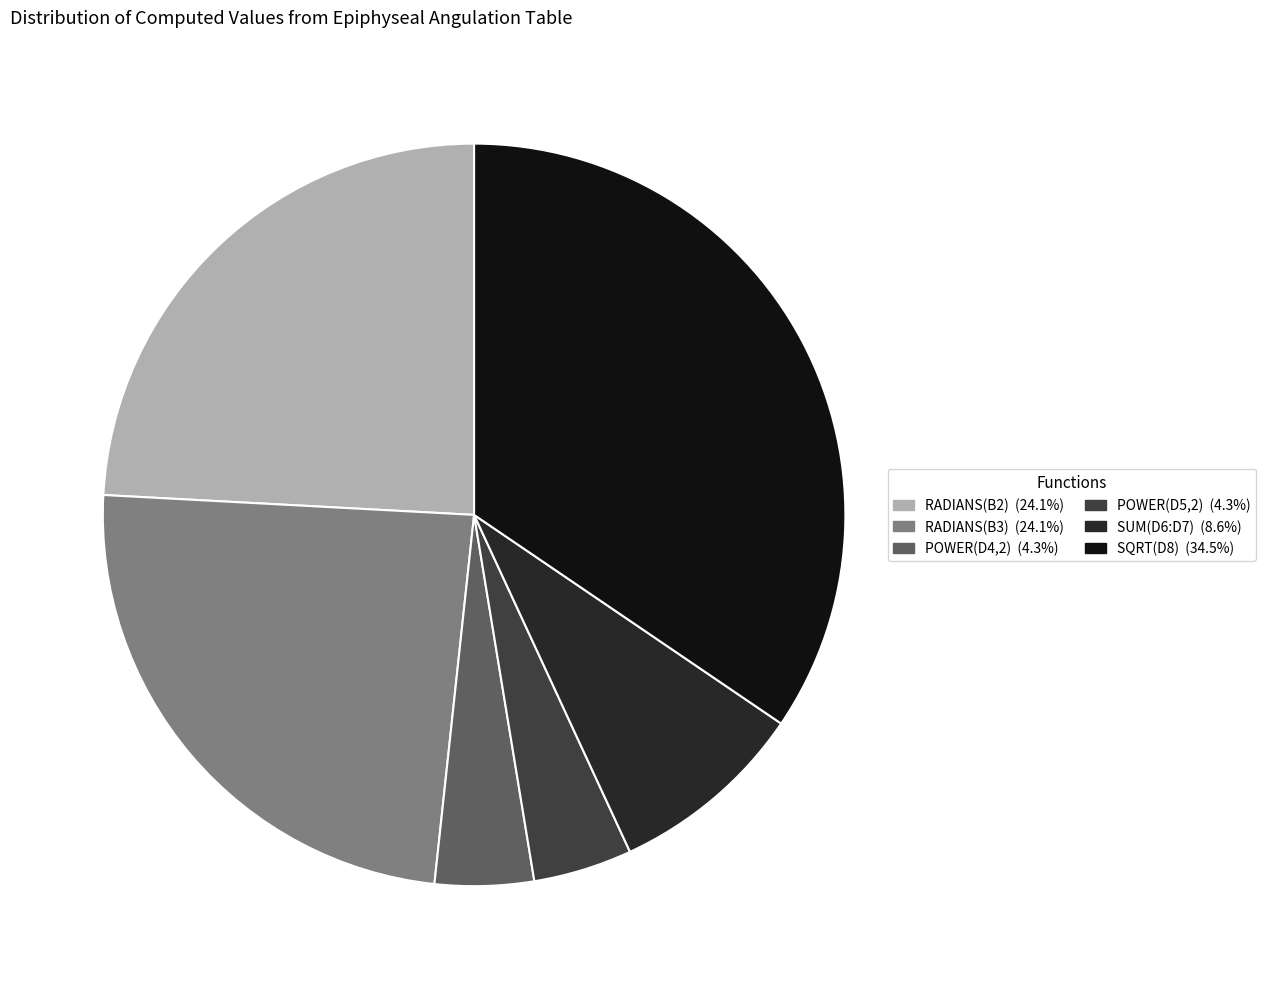

Do SQRT(D8) and POWER(D4,2) together represent more than half of the pie?

No